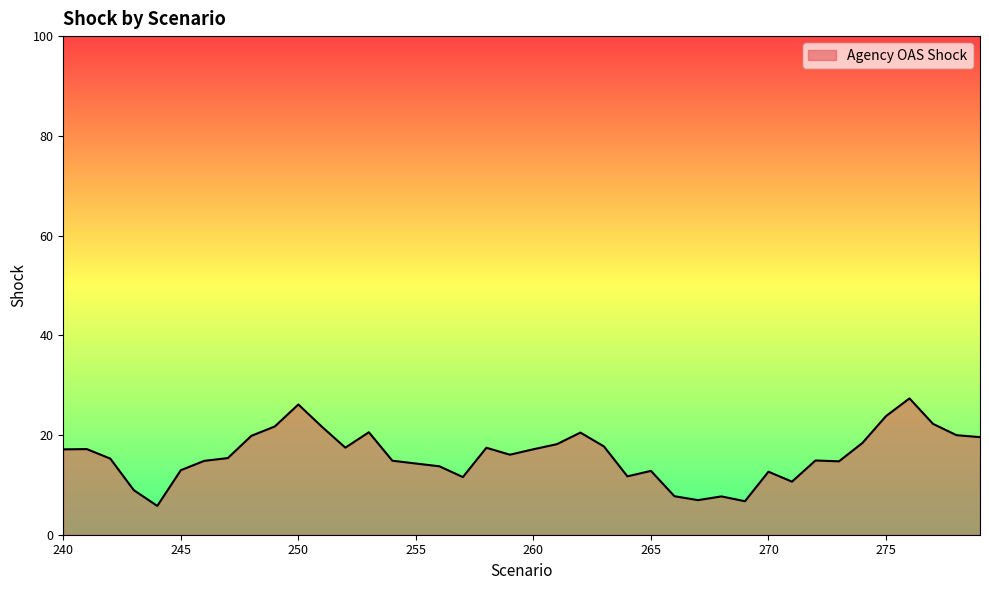

What is the difference between the maximum and minimum values?

21.6